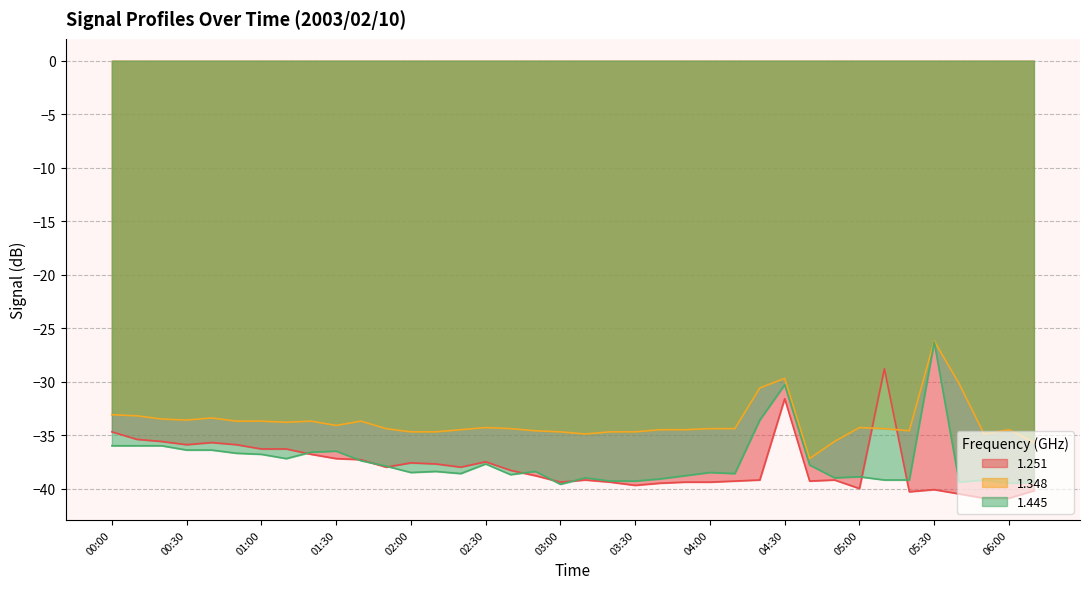

True or false: 1.445 and 1.251 intersect in this chart.

True